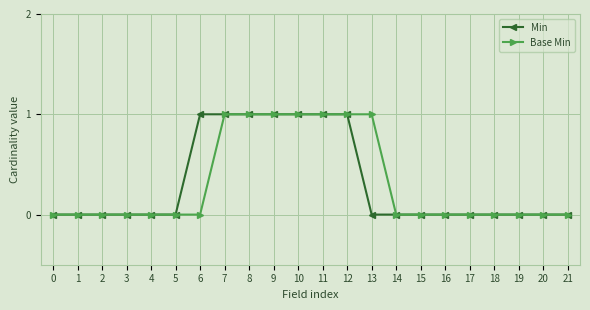

What is the total value across all series at 10?

2